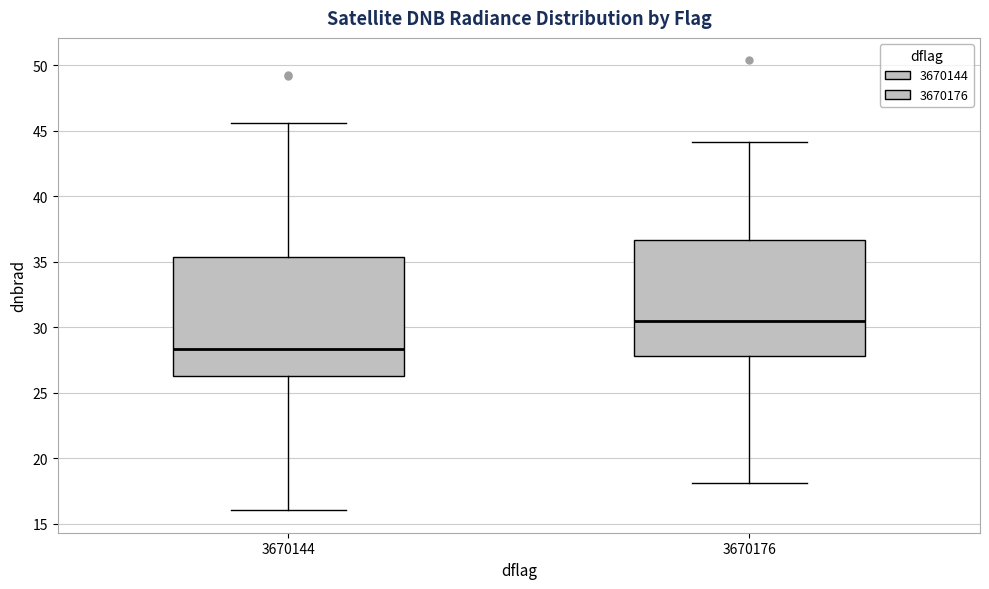

Reading left to right, read every box against the y-axis: the position of its median line, the range the box covers, and the ends of its whiskers. The values are not printed on the chart, so give them approximately, as read against the axis.

3670144: median 28.5, box 26.5 to 35.5, whiskers 16.0 to 45.5
3670176: median 30.5, box 28.0 to 36.5, whiskers 18.0 to 44.0